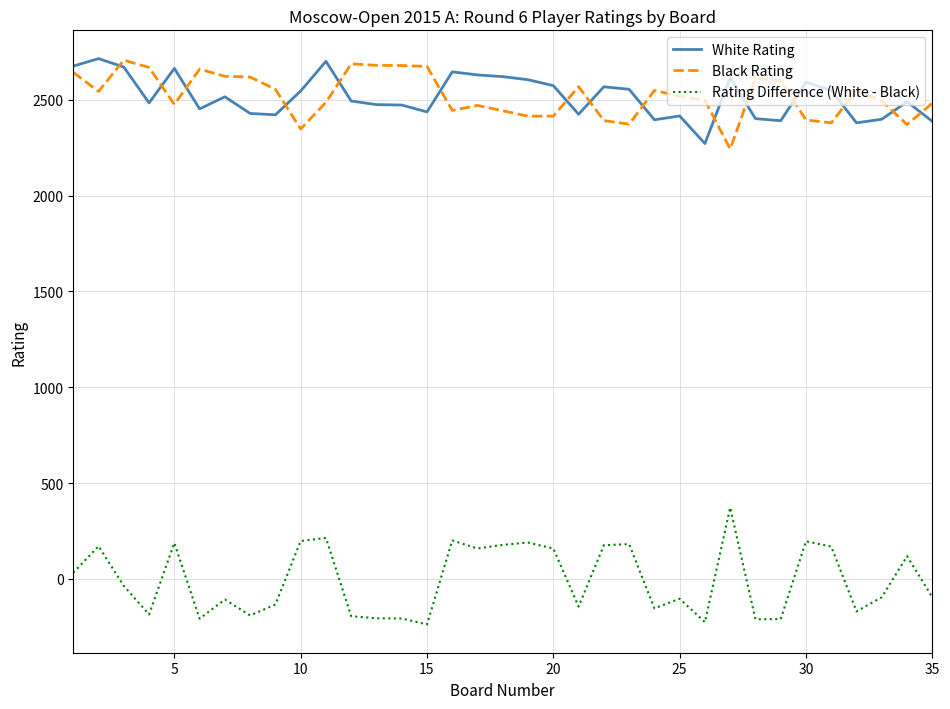

Which series has the largest range (max minus min)?

Rating Difference (White - Black)